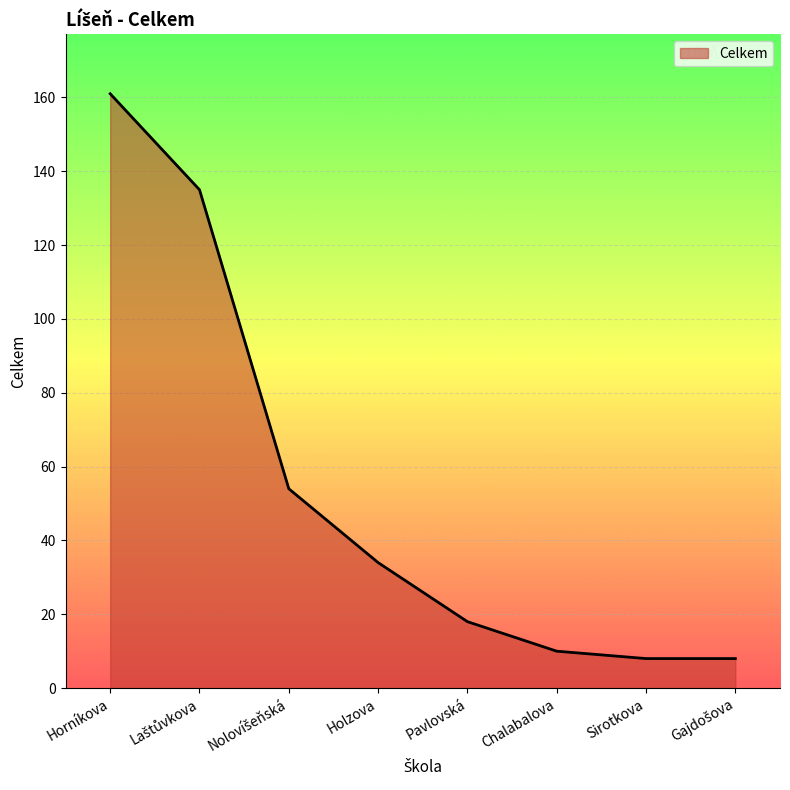

What is the difference between the maximum and minimum values?

153